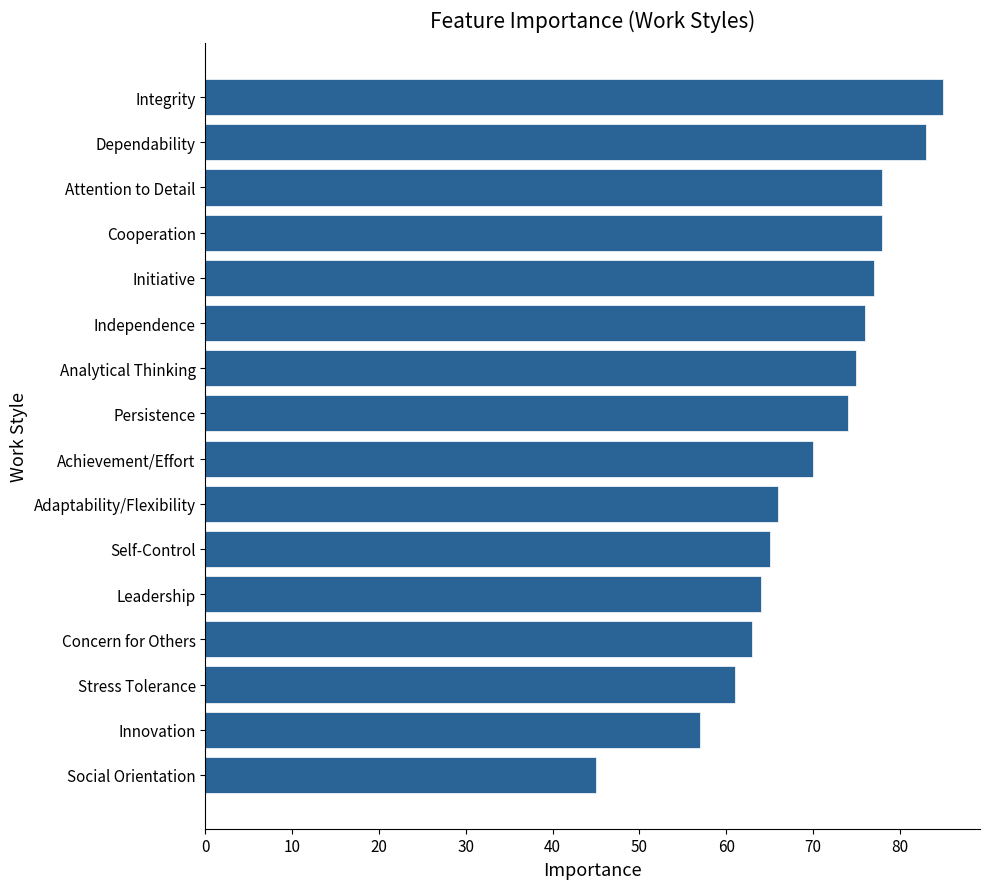

Reading bottom to top, transcribe all the data shown in this chart.

45	57	61	63	64	65	66	70	74	75	76	77	78	78	83	85